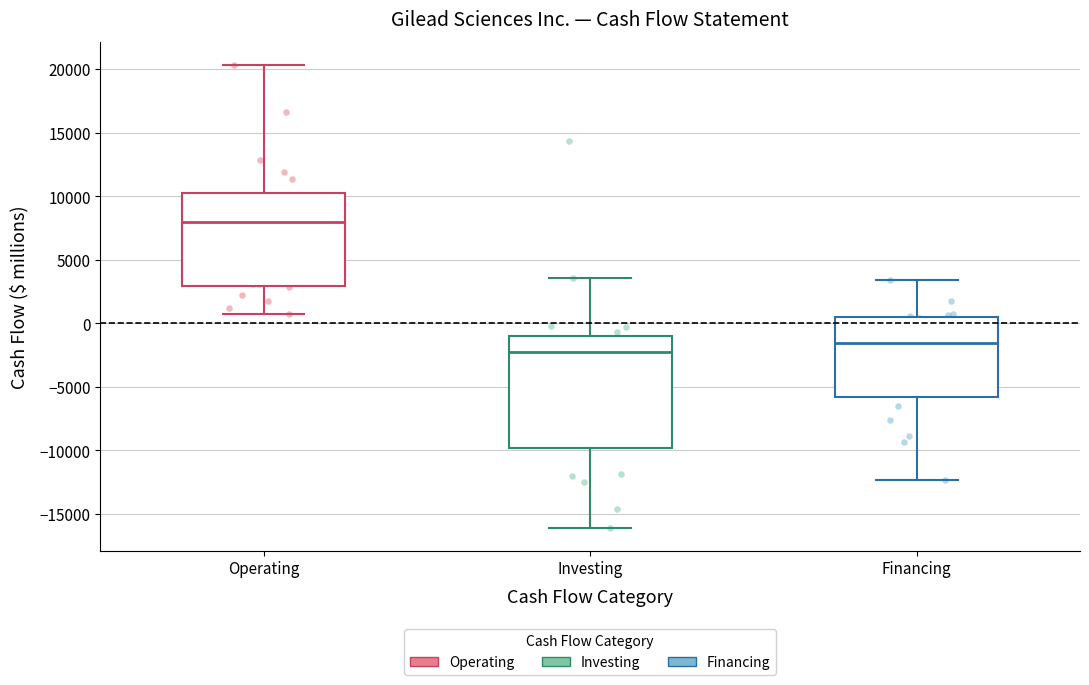

Reading left to right, transcribe this box plot: for each box, give where its median line is, the range the box spans, and where its two whiskers end, as read against the y-axis. The values are not printed on the chart, so give them approximately, as read against the axis.

Operating: median 8000, box 3000 to 10500, whiskers 500 to 20500
Investing: median -2000, box -10000 to -1000, whiskers -16000 to 3500
Financing: median -1500, box -6000 to 500, whiskers -12500 to 3500